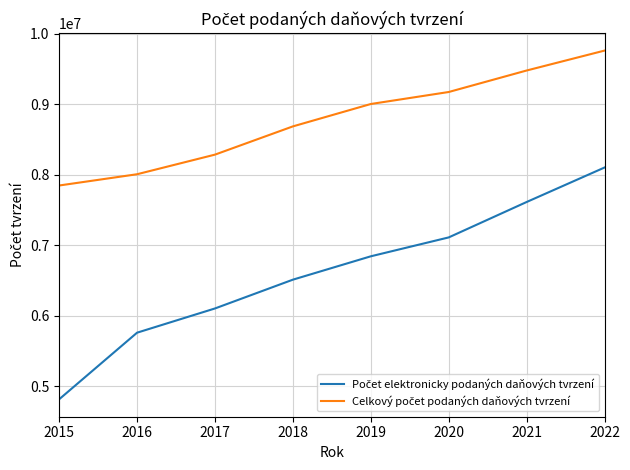

What is the minimum value shown in the chart?

4812198